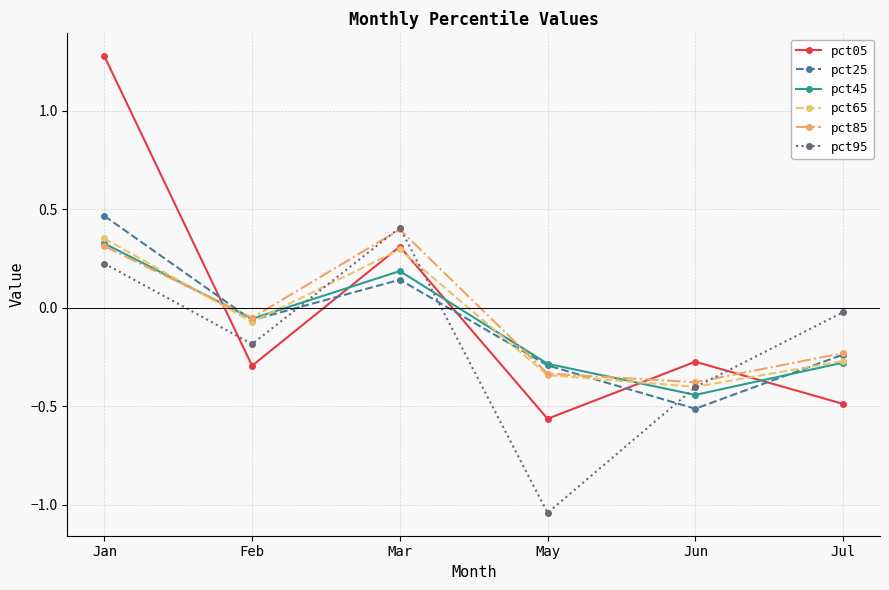

At how many categories does at least one series exceed 1?

1